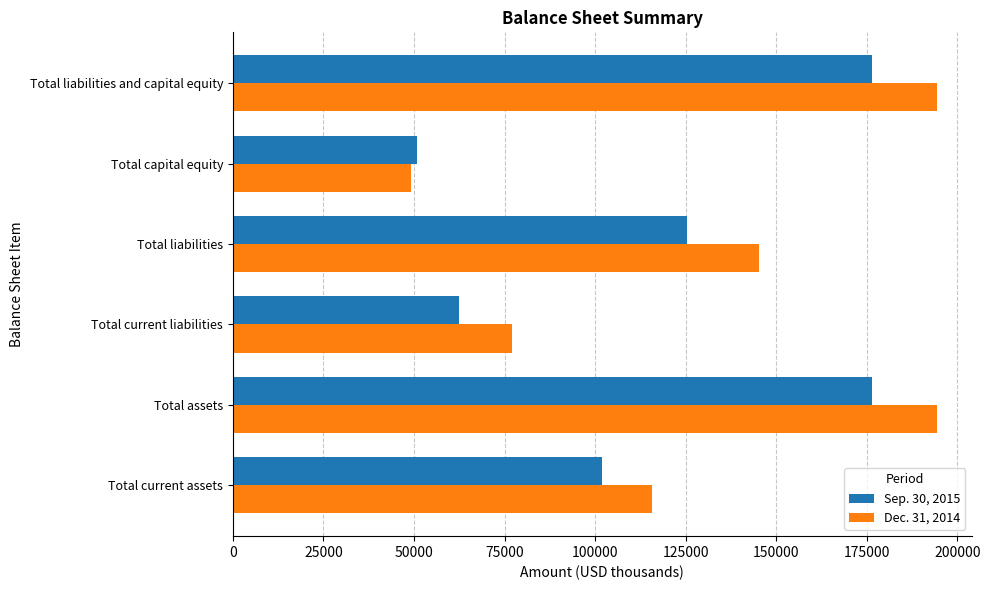

Which category has the lowest value across all series?

Total capital equity